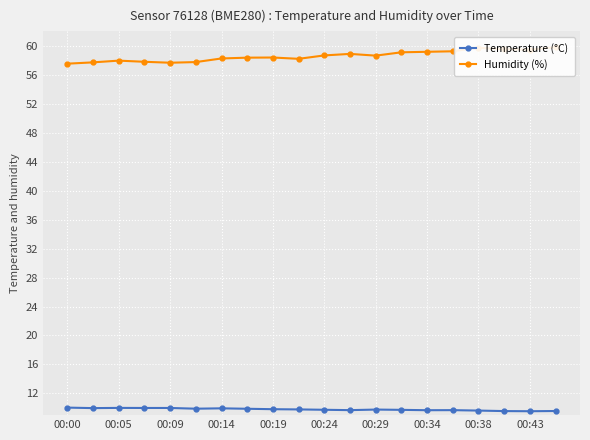

How many interior local valleys does the Temperature (°C) series have?

5